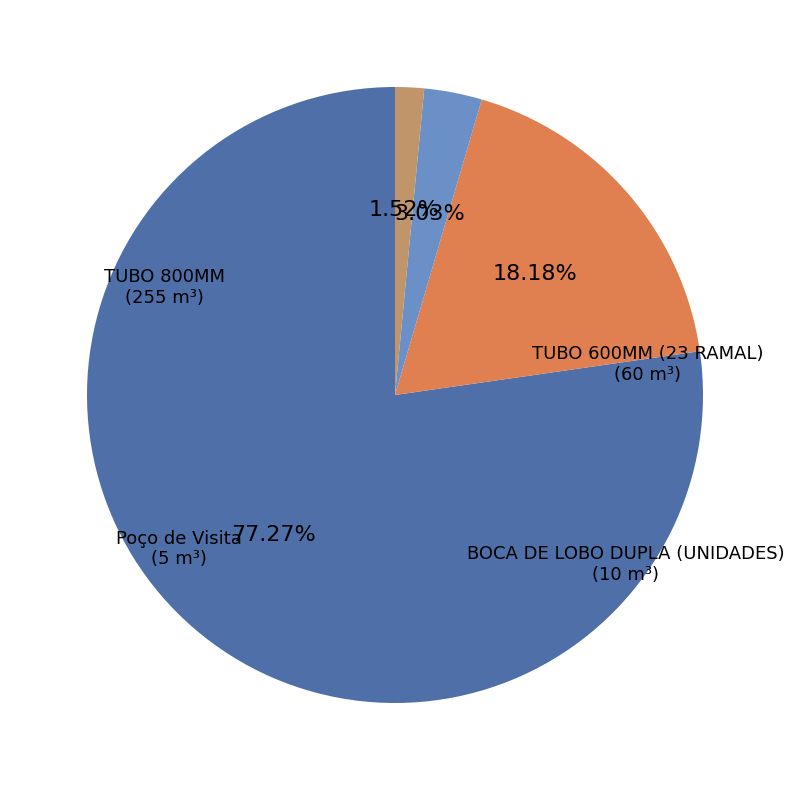

Is the sum of Poço de Visita and TUBO 800MM greater than half?

Yes